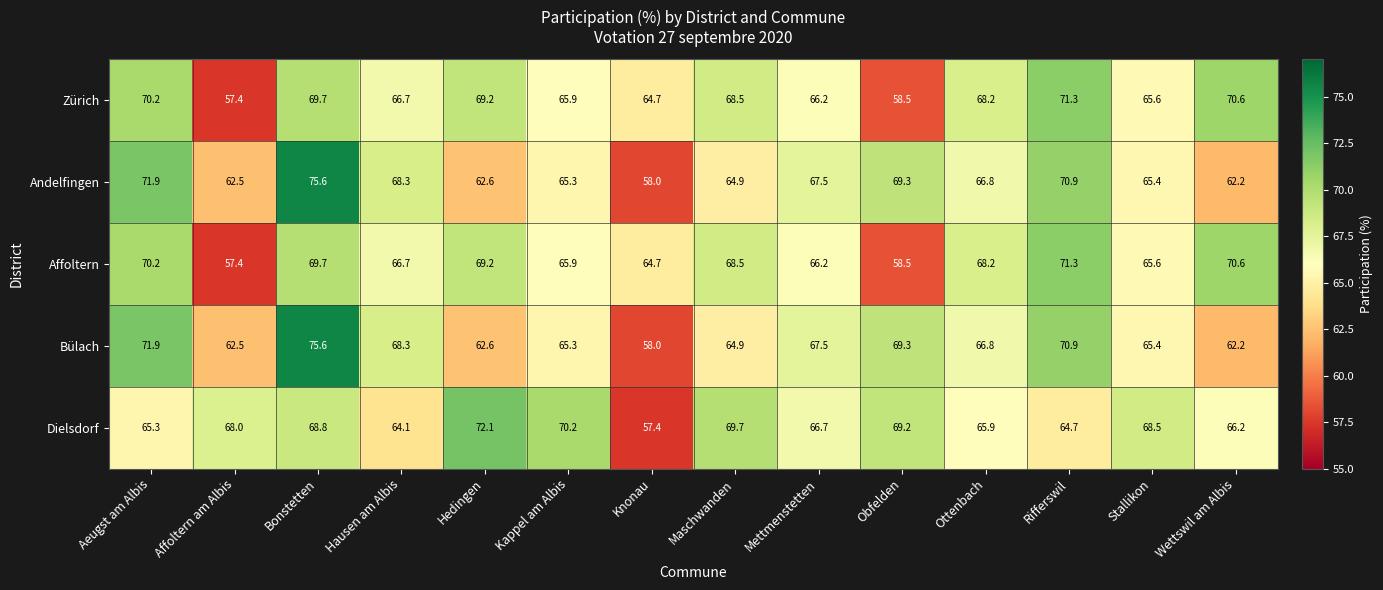

What is the average value of the Andelfingen series?

66.5